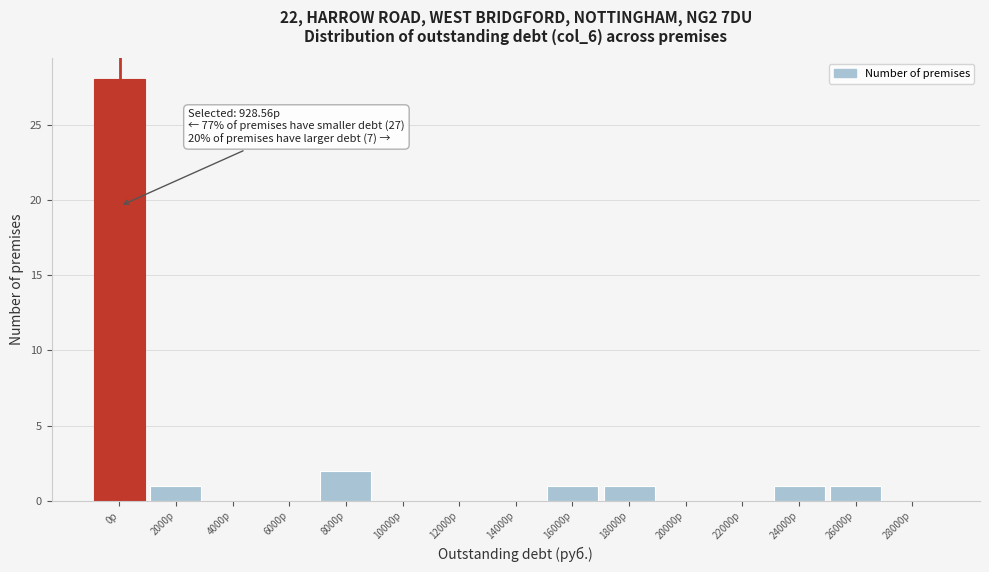

Reading left to right, what are all the values shown in this chart?

0р=28	2000р=1	4000р=0	6000р=0	8000р=2	10000р=0	12000р=0	14000р=0	16000р=1	18000р=1	20000р=0	22000р=0	24000р=1	26000р=1	28000р=0